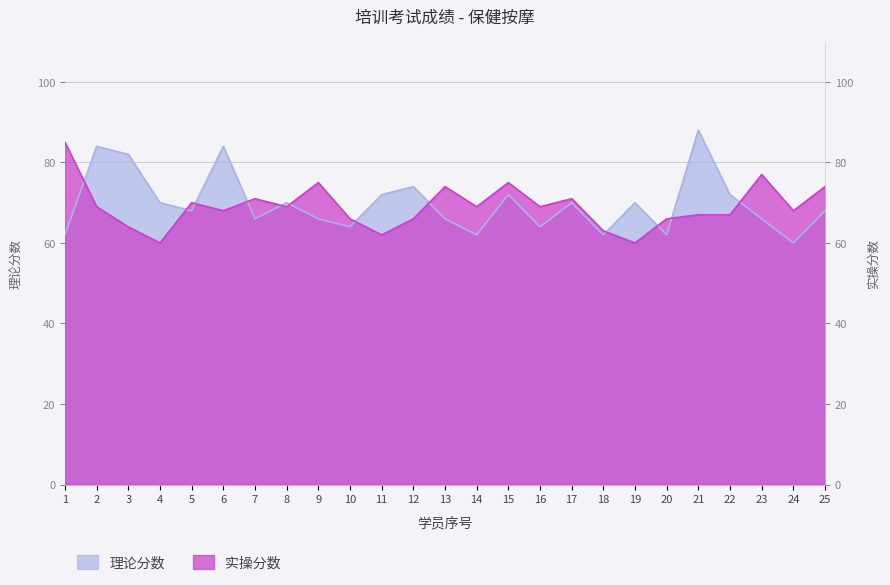

True or false: 实操分数 and 理论分数 intersect in this chart.

True